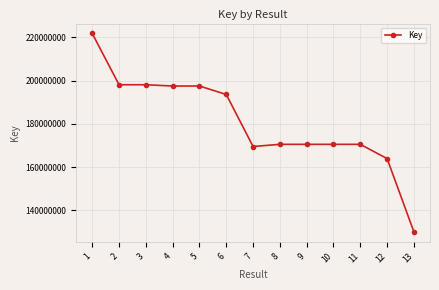

What is the sum of the values at 7 and 8?

340074590